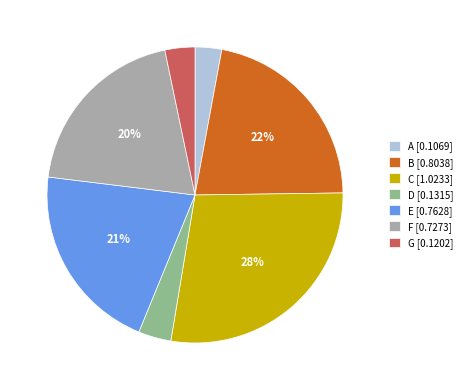

True or false: F accounts for 5% of the total.

False